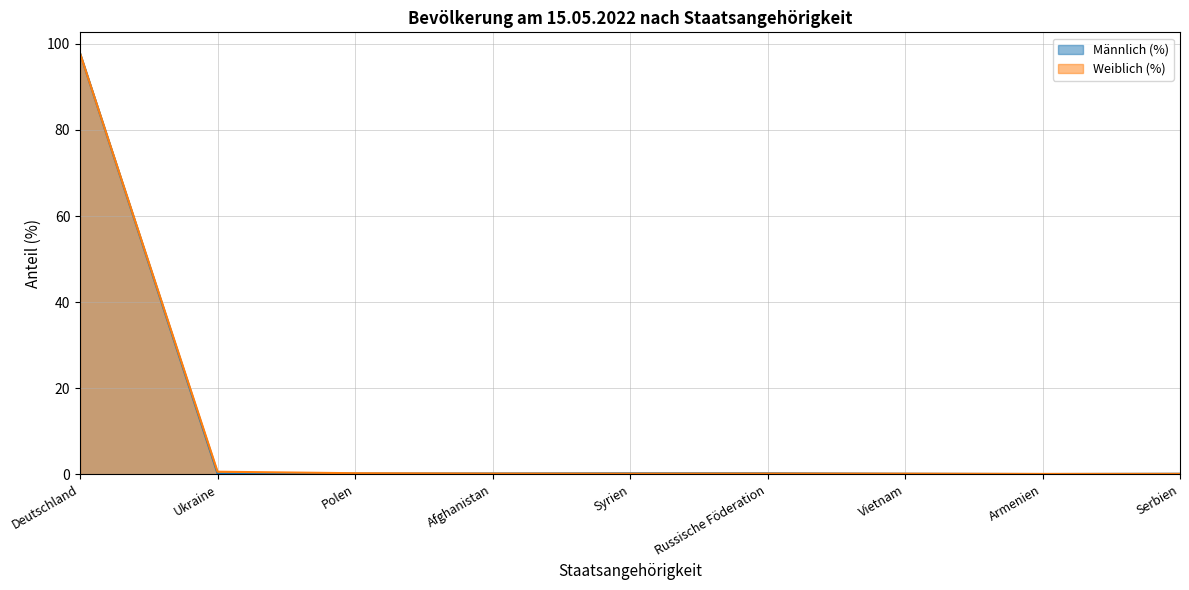

What is the sum of all Weiblich (%) values?

99.6